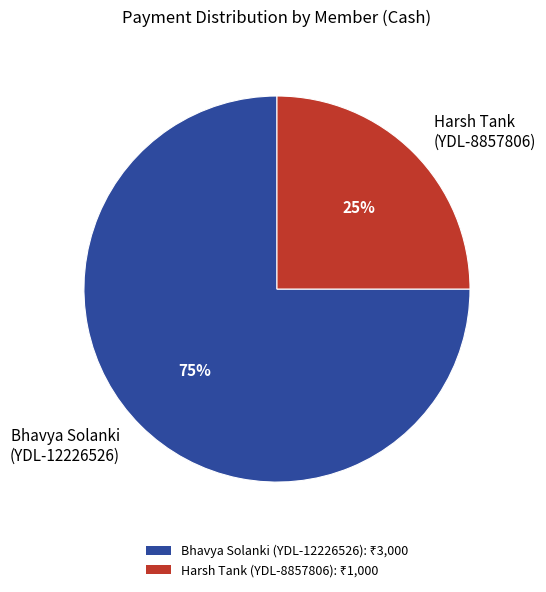

Do Harsh Tank (YDL-8857806) and Bhavya Solanki (YDL-12226526) together represent more than half of the pie?

Yes